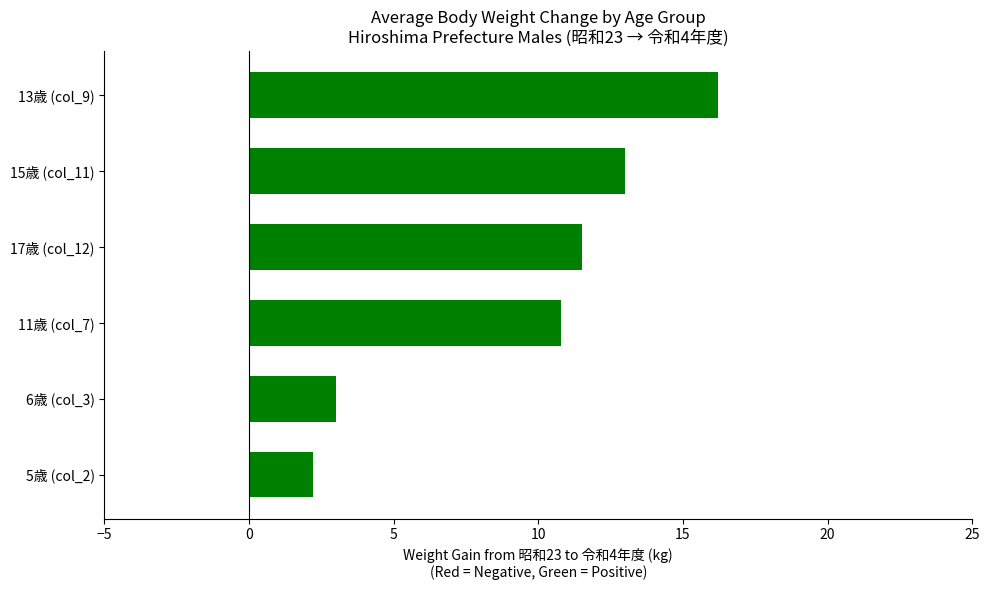

How many data points does each series have?

6